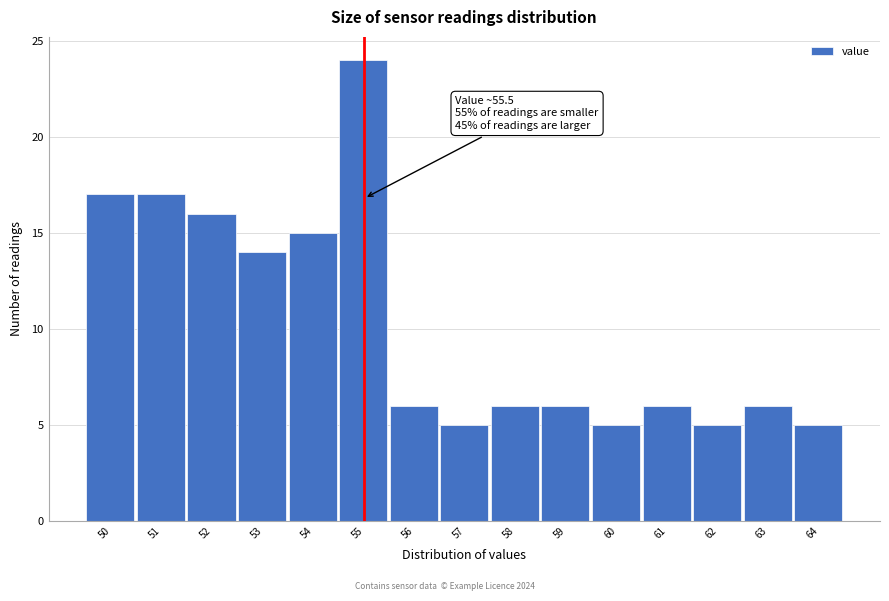

Reading left to right, what are all the values shown in this chart?

50=17	51=17	52=16	53=14	54=15	55=24	56=6	57=5	58=6	59=6	60=5	61=6	62=5	63=6	64=5